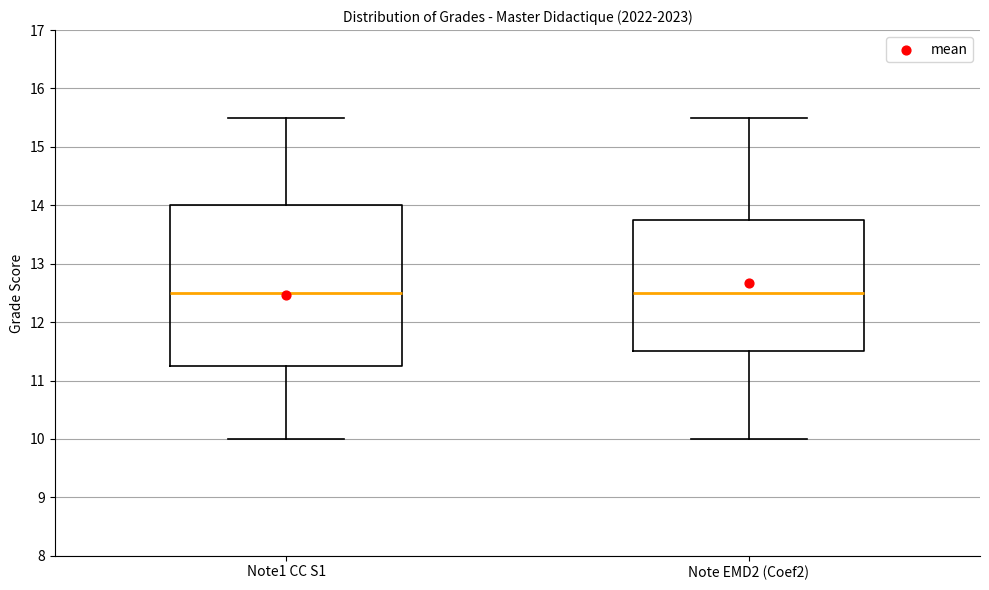

Where does the lower whisker of the box for Note EMD2 (Coef2) end on the y-axis? The values are not printed on the chart, so give them approximately, as read against the axis.

10.0